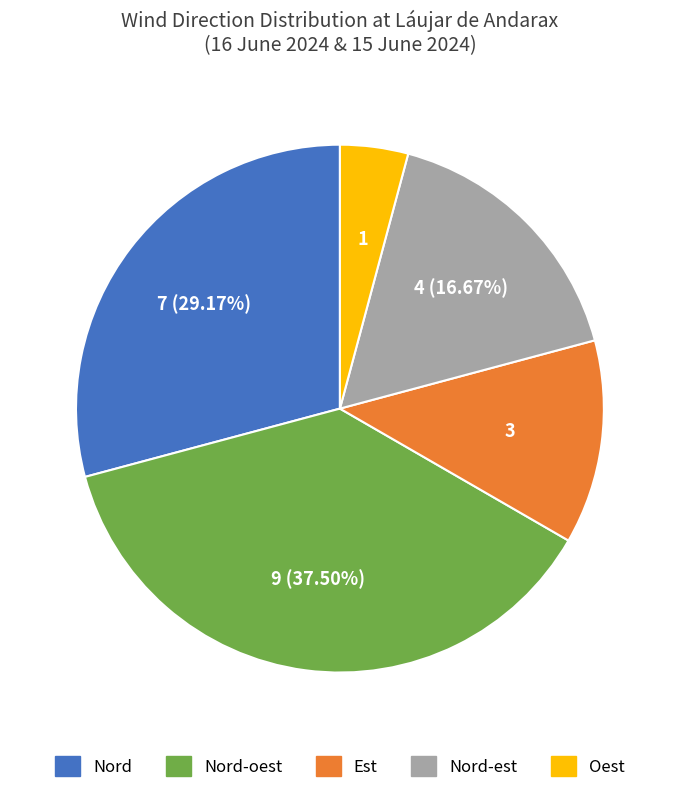

Is there any slice that represents more than half of the pie?

No